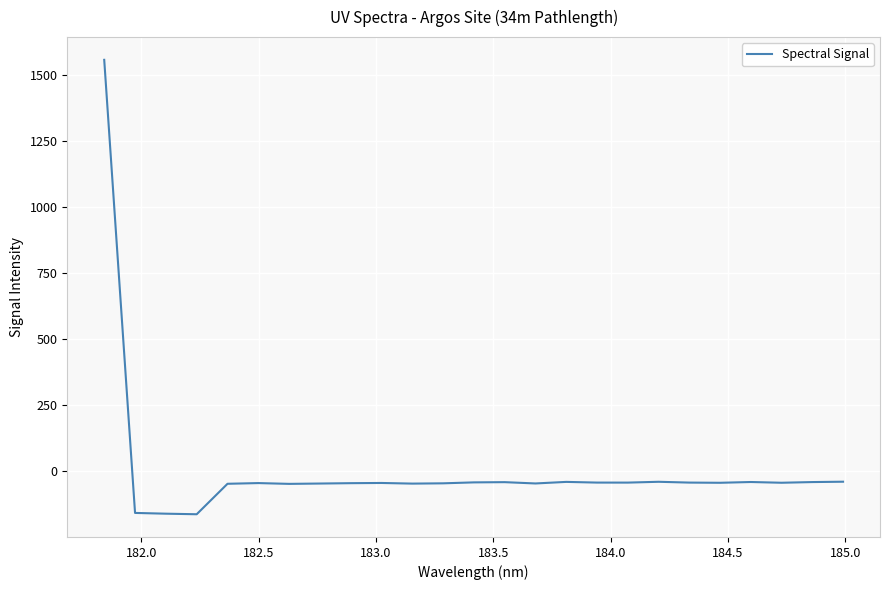

What is the difference between the maximum and minimum values?

1719.5